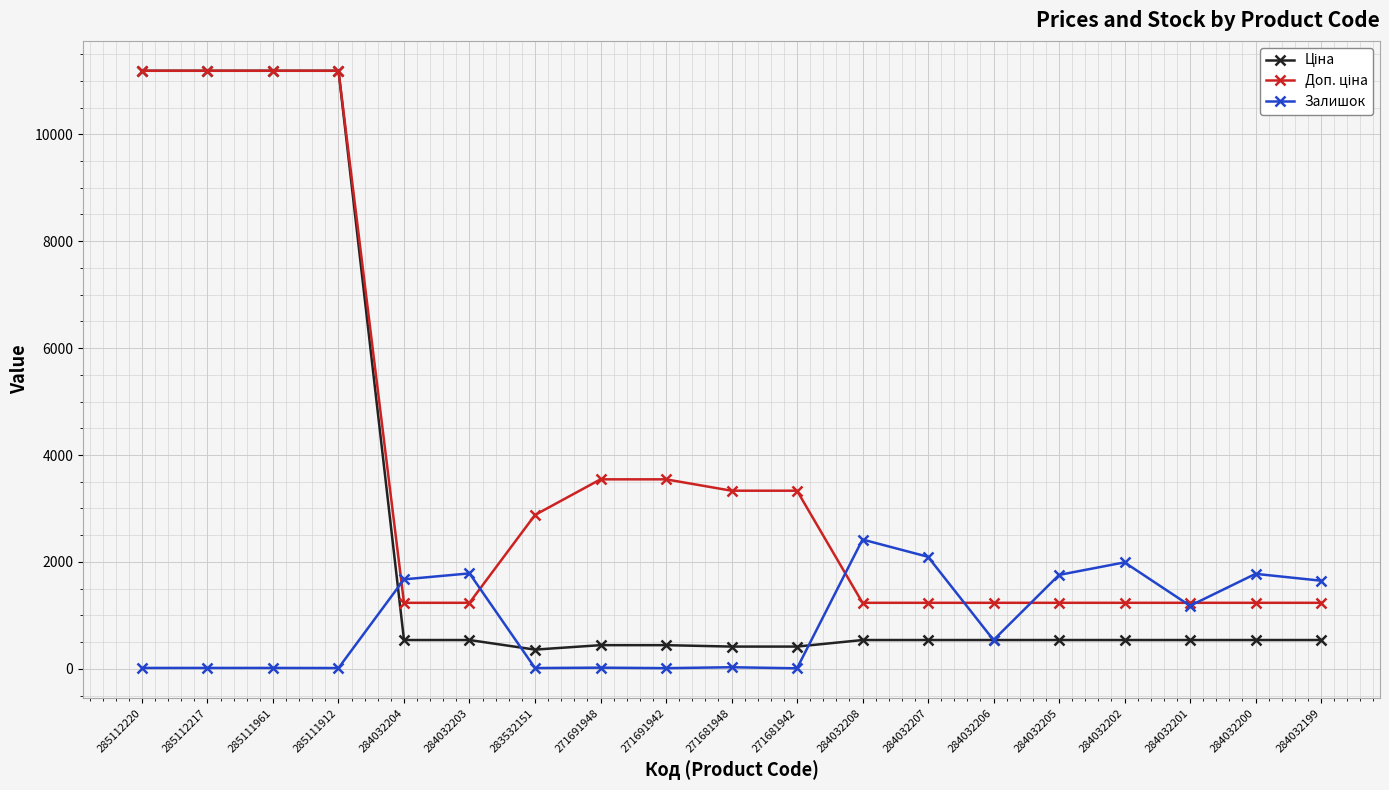

What is the value of the Залишок point at the 12th from the left?

2419.0